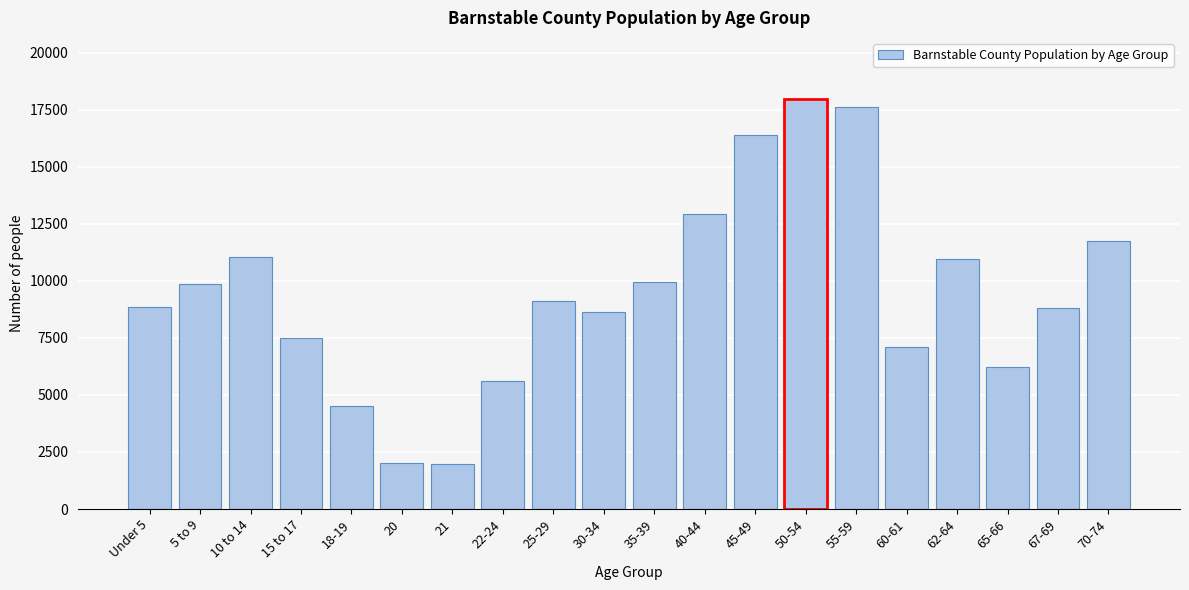

What is the greatest value displayed?

17962